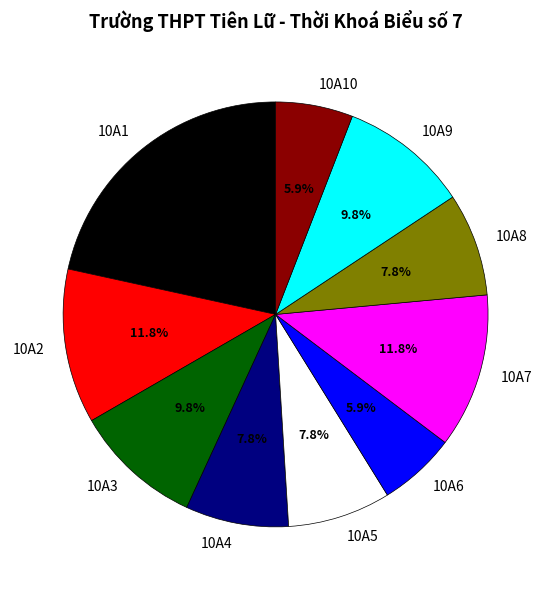

Does 10A3 represent more than half of the total?

No